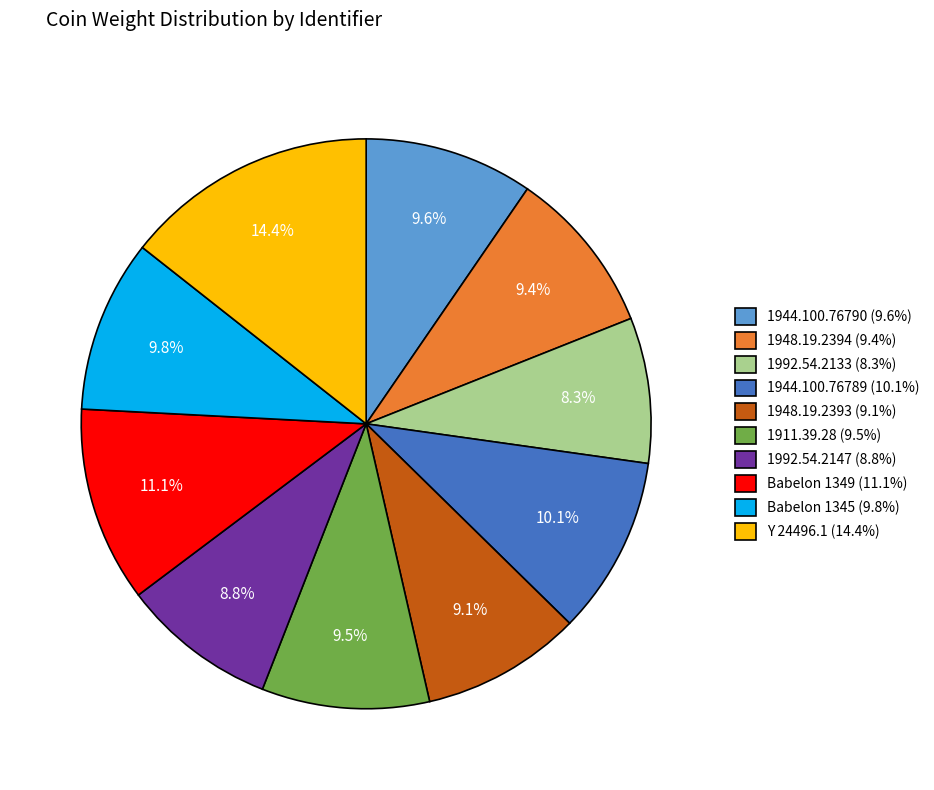

Approximately how many times larger is the value at 1911.39.28 compared to 1992.54.2147?

1.1